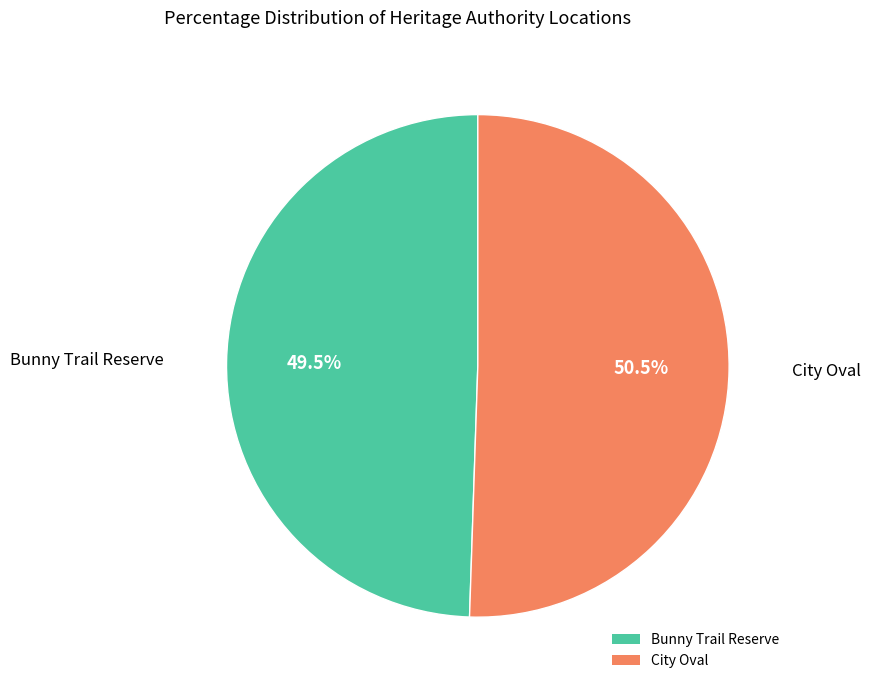

What portion of the pie excludes Bunny Trail Reserve?

50.5%